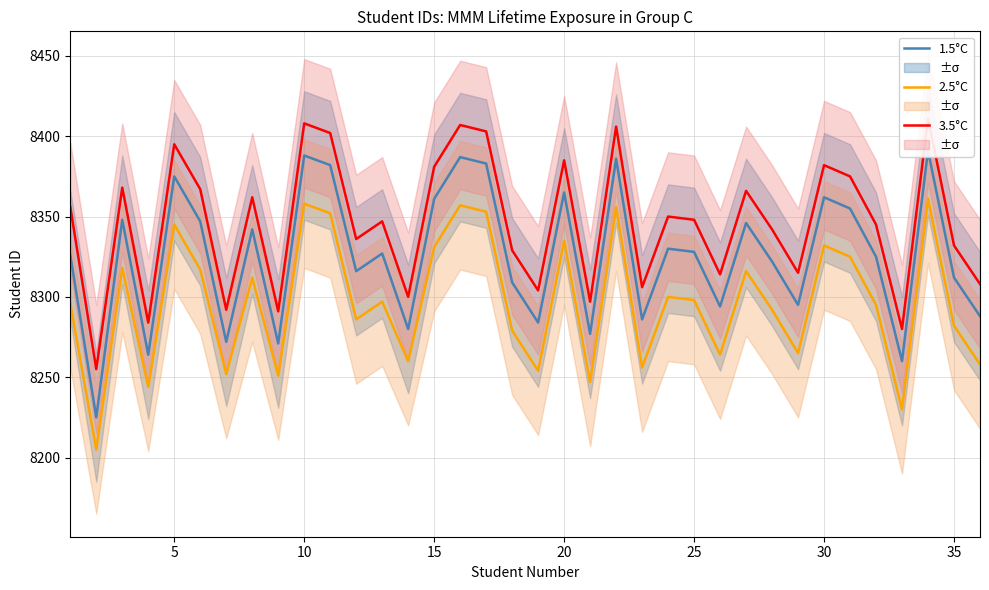

What is the difference between the maximum and minimum values in the 3.5°C series?

156